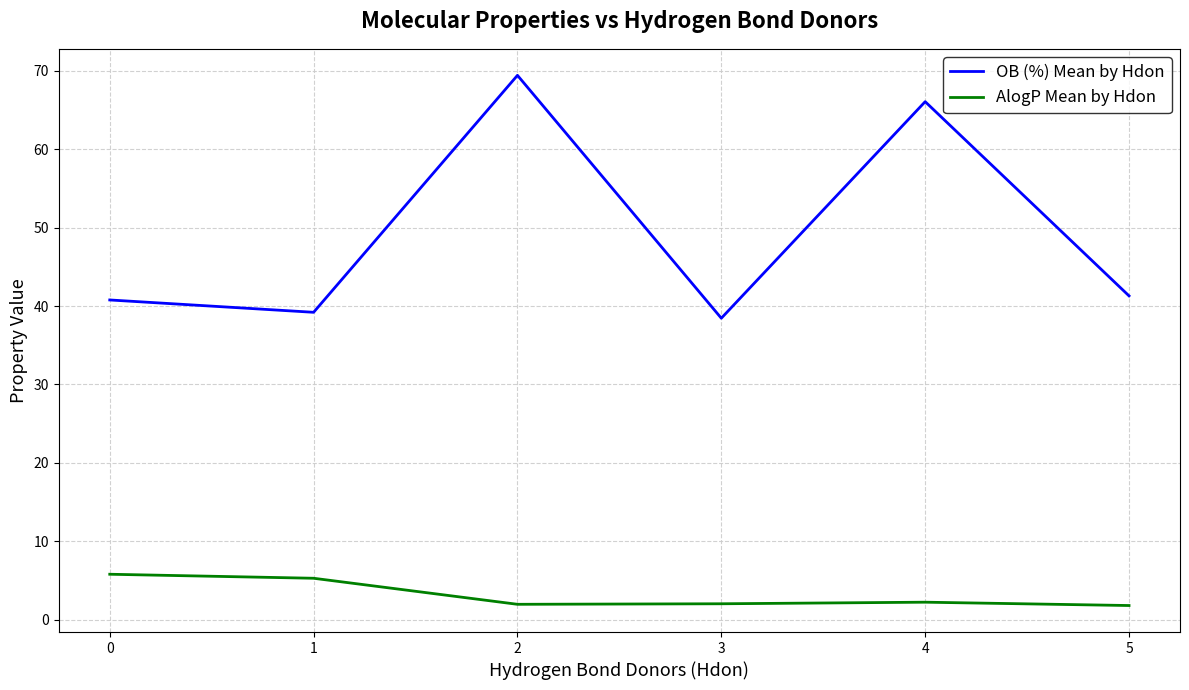

What is the total value across all series at 4?

68.3